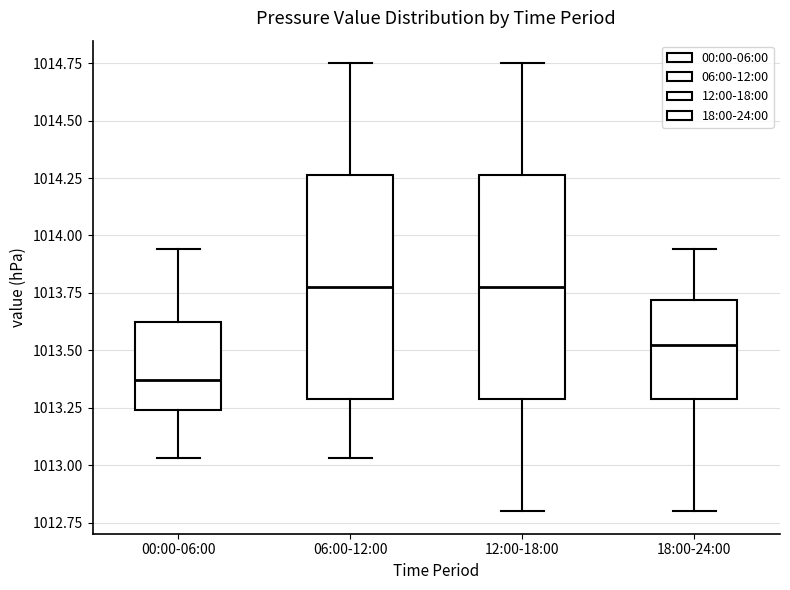

Reading left to right, transcribe this box plot: for each box, give where its median line is, the range the box spans, and where its two whiskers end, as read against the y-axis. The values are not printed on the chart, so give them approximately, as read against the axis.

00:00-06:00: median 1013.35, box 1013.25 to 1013.60, whiskers 1013.05 to 1013.95
06:00-12:00: median 1013.80, box 1013.30 to 1014.25, whiskers 1013.05 to 1014.75
12:00-18:00: median 1013.80, box 1013.30 to 1014.25, whiskers 1012.80 to 1014.75
18:00-24:00: median 1013.55, box 1013.30 to 1013.70, whiskers 1012.80 to 1013.95